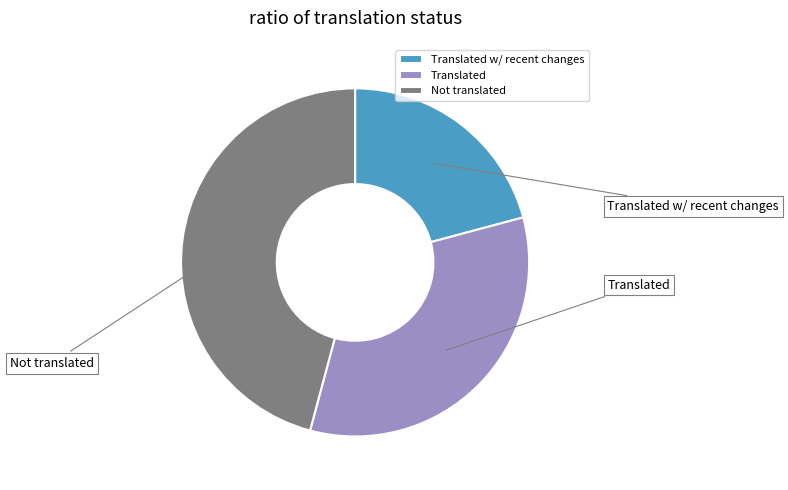

Rank the categories by value from highest to lowest.

Not translated, Translated, Translated w/ recent changes